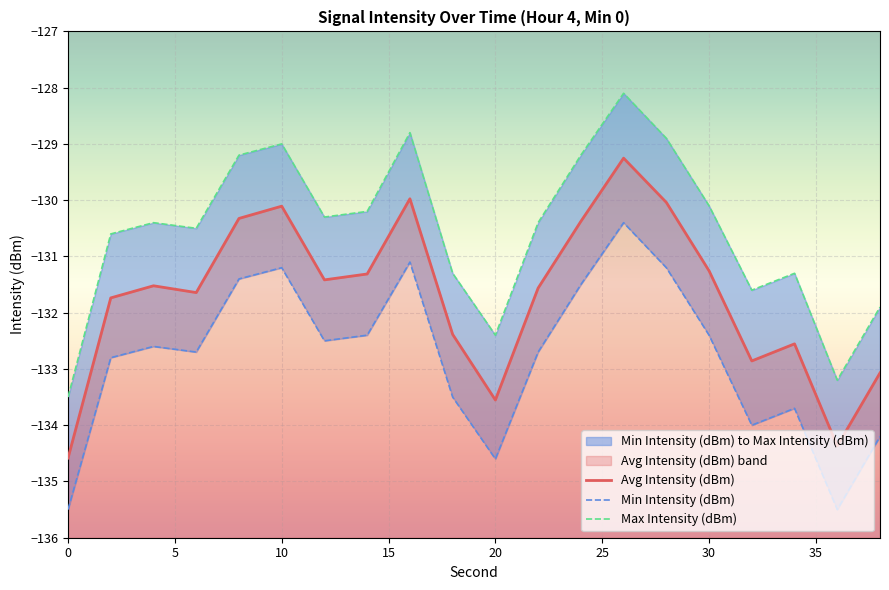

Is it true that Max Intensity (dBm) equals -202.4 at 20?

False